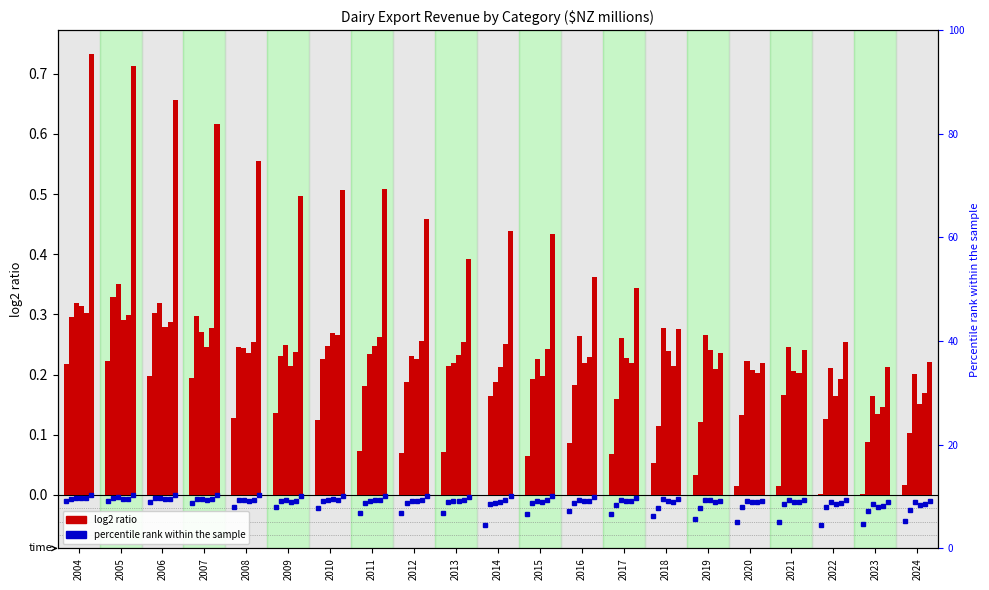

What is the total value across all series at 2010?

1.6